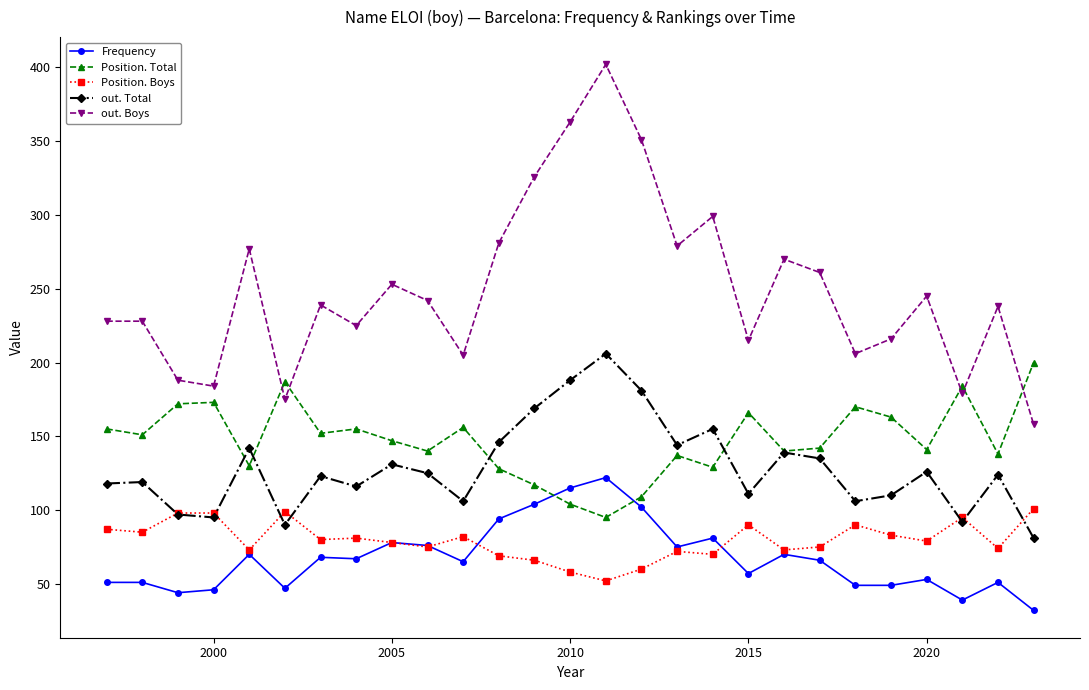

Is this an area chart (filled region under the line)?

No